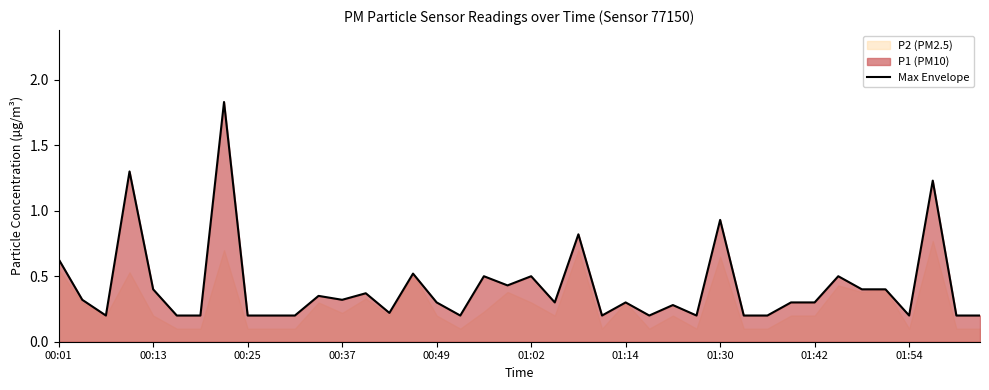

What is the change in value from 15 to 38?

-0.3